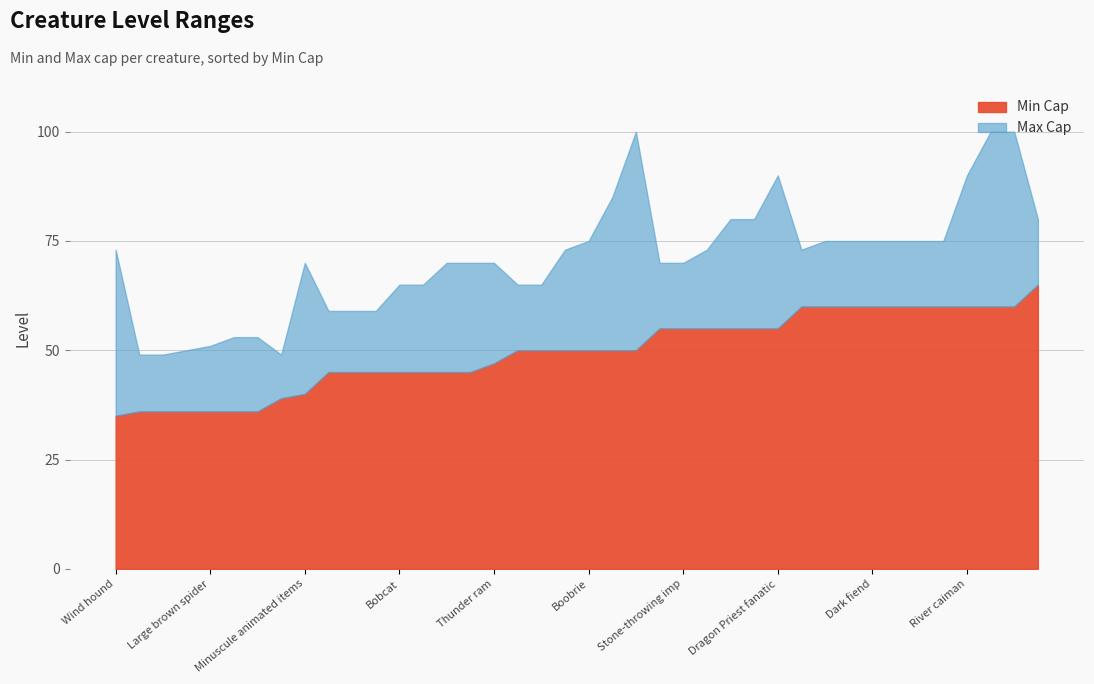

Does the chart have visible grid lines?

Yes